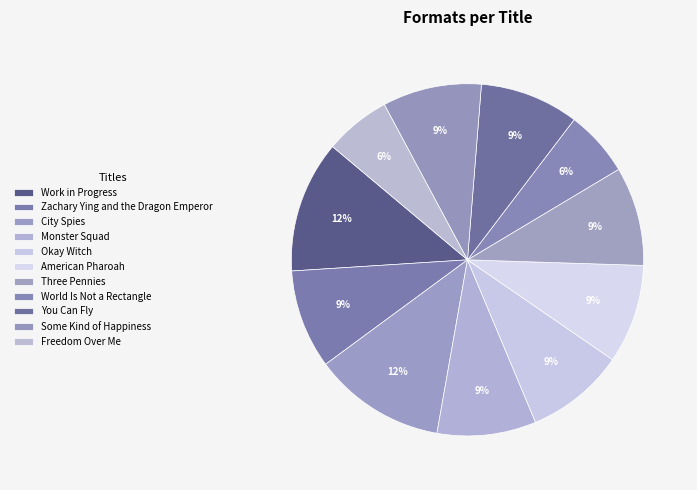

To the nearest percent, what is the combined percentage of Work in Progress and City Spies?

24%